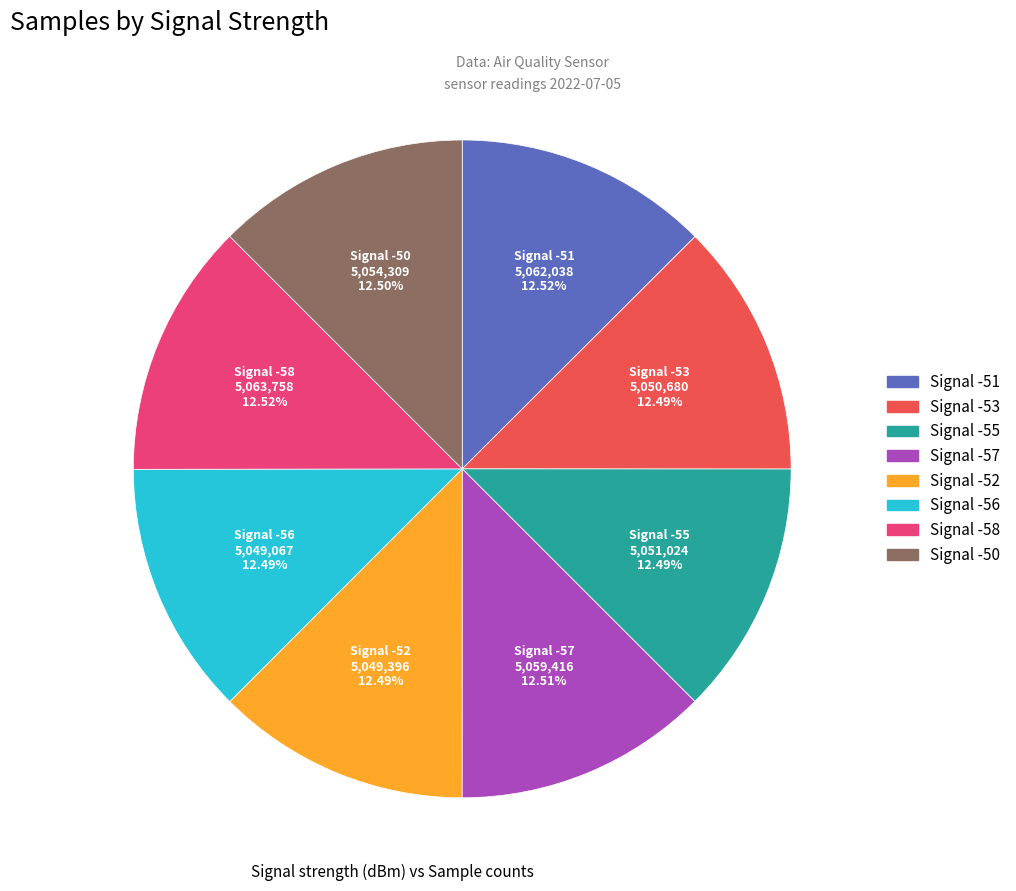

Is Signal -53 the majority of the pie?

No